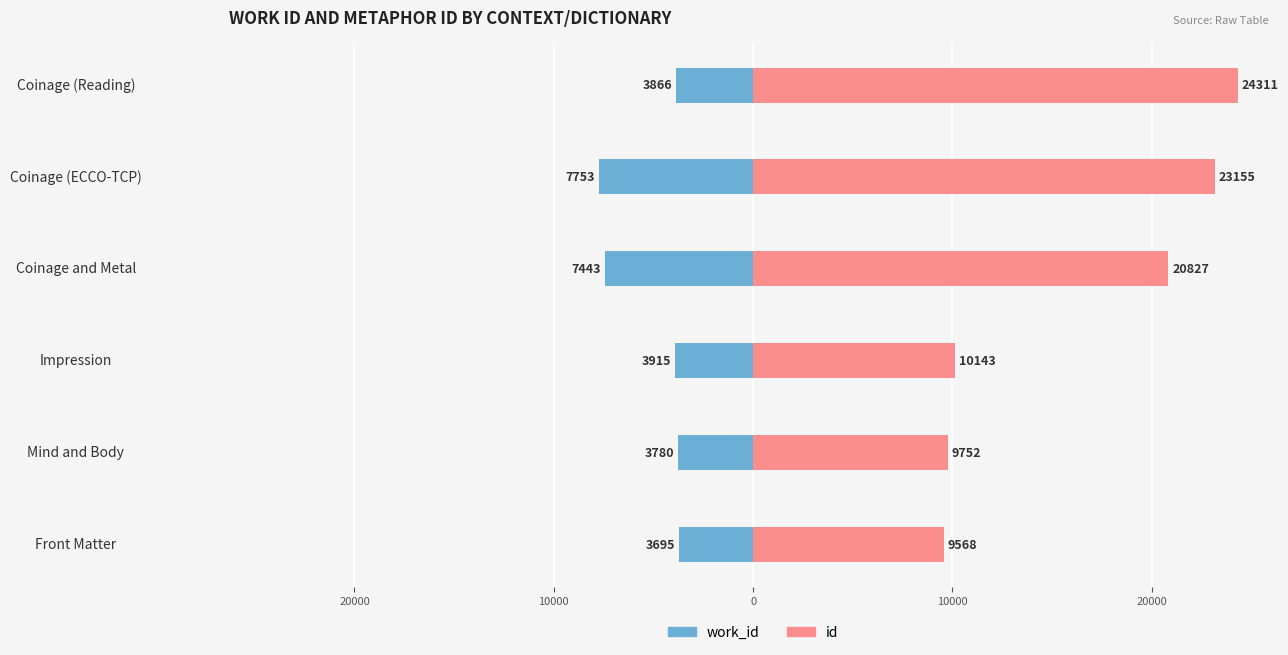

What is the average value of the work_id series?

-5075